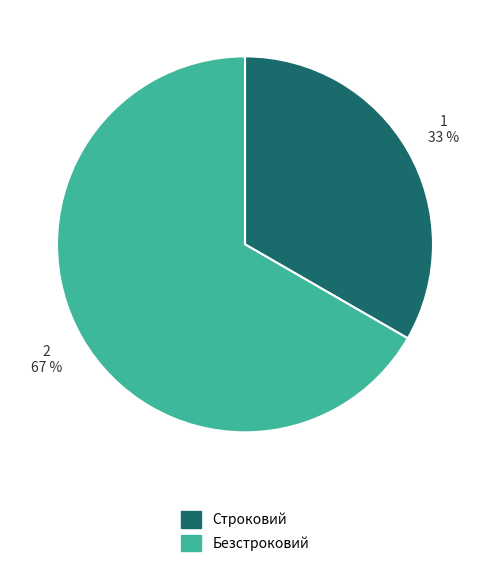

How many segments does this pie chart have?

2